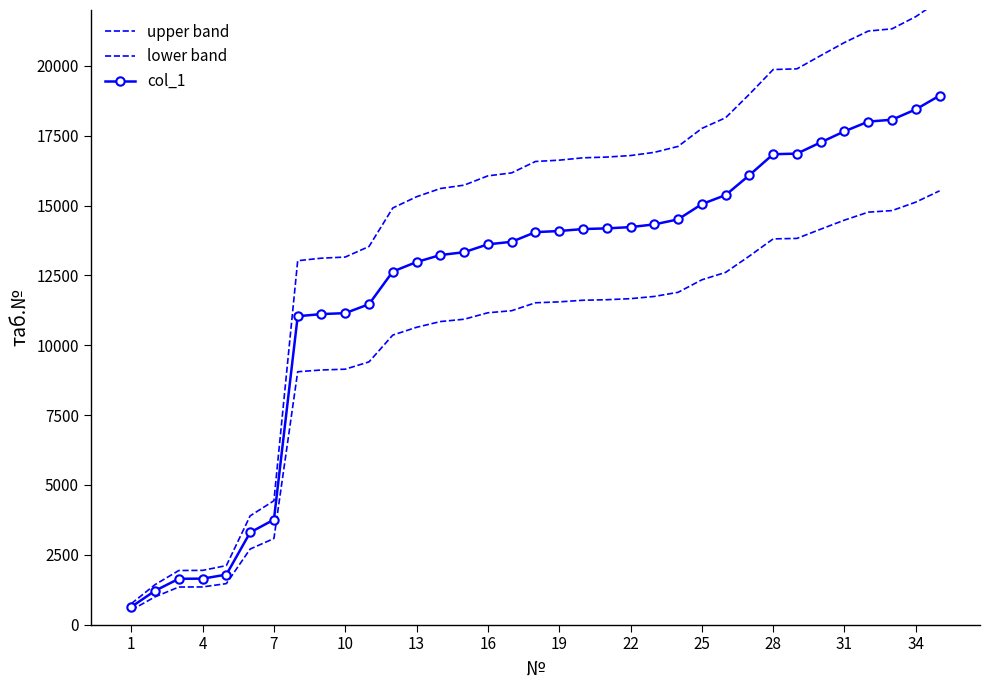

The value of upper band at 4 is 983.3. True or false?

False